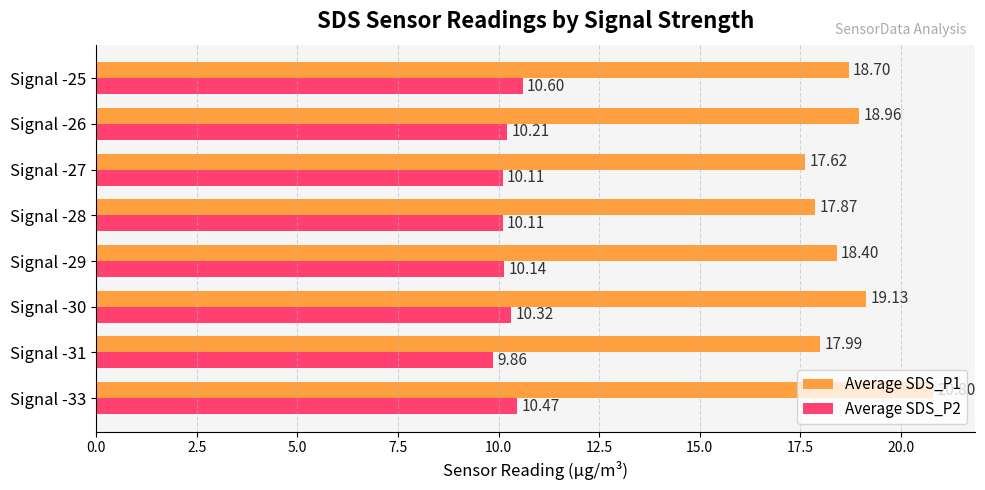

What is the spread (max minus min) of values at Signal -31?

8.1